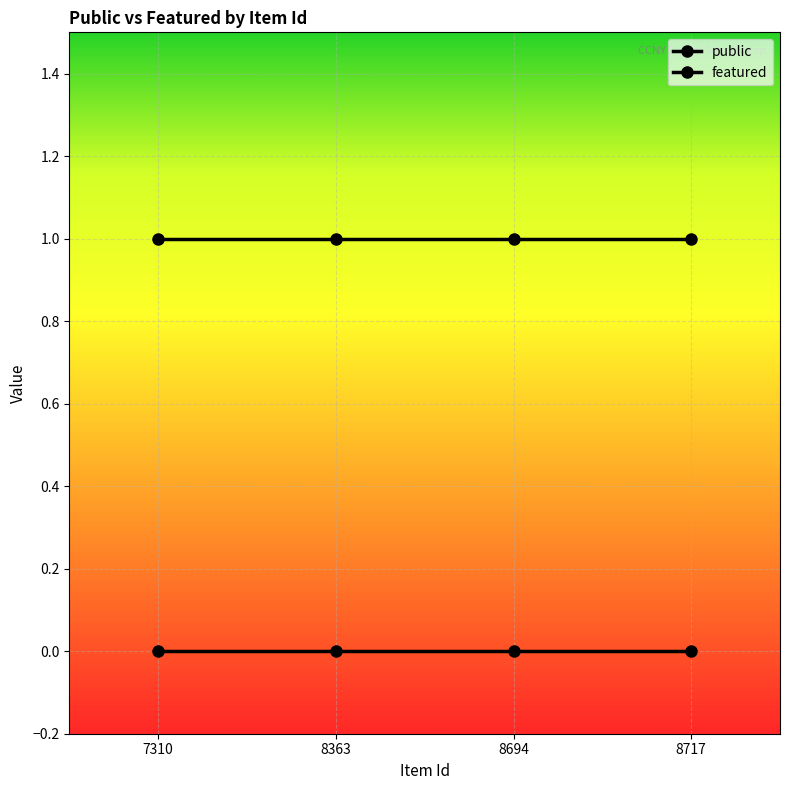

Is the value of public at 8363 greater than the value of featured at 8694?

Yes